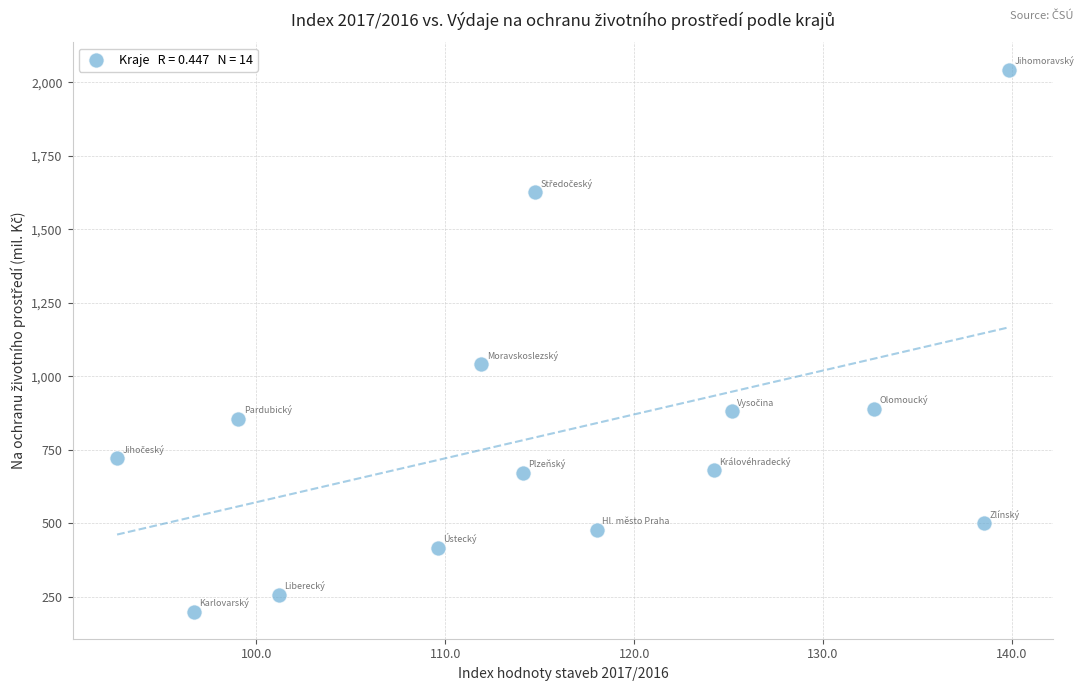

What Y value in the scatter plot is closest to 1121?

1041